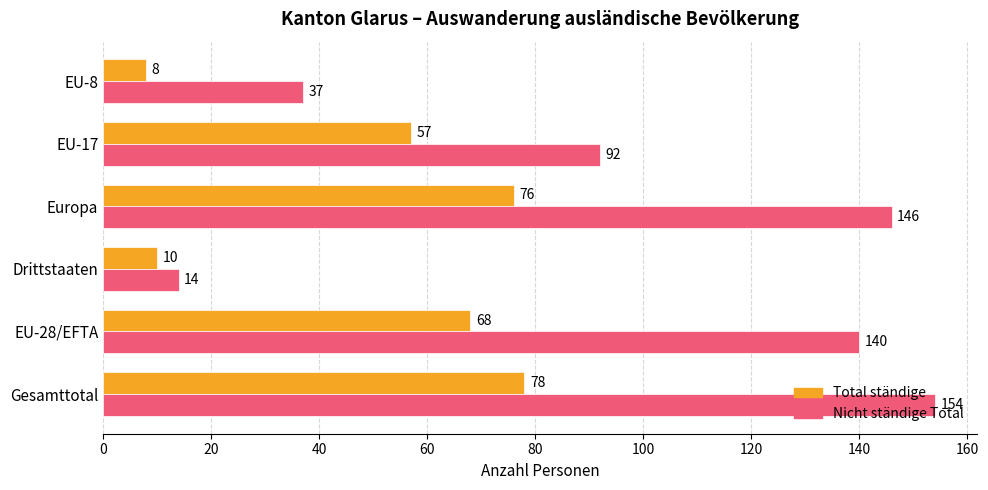

The value of Total ständige at EU-17 is 29. True or false?

False